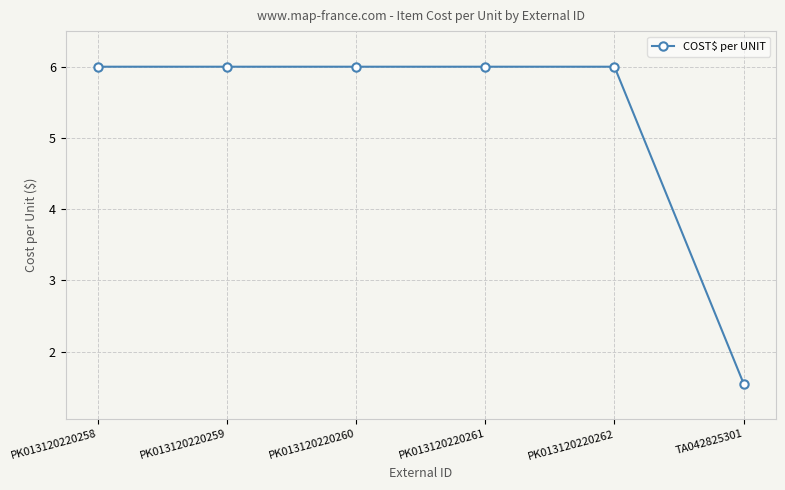

What is the maximum value shown in the chart?

6.0